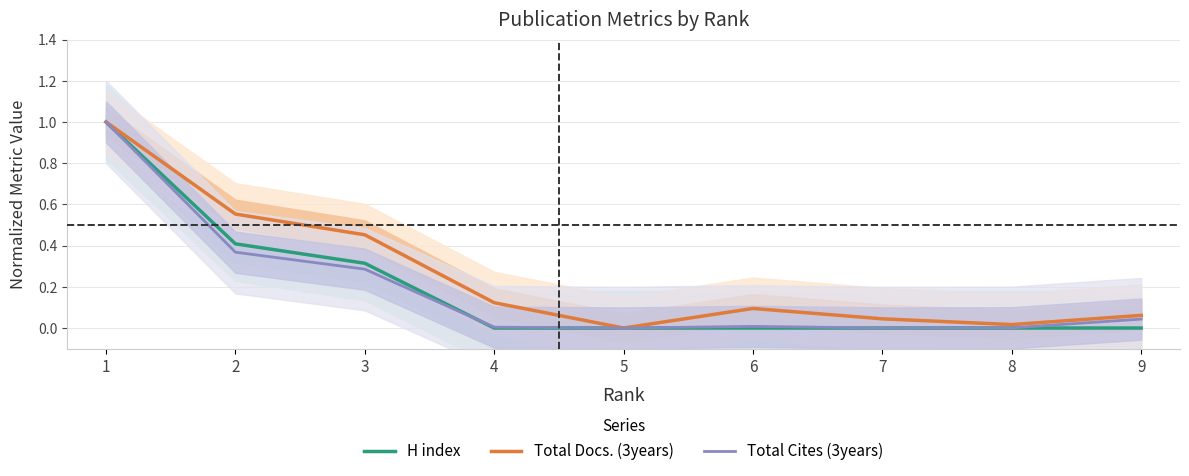

At which category is the sum across all series the highest?

1